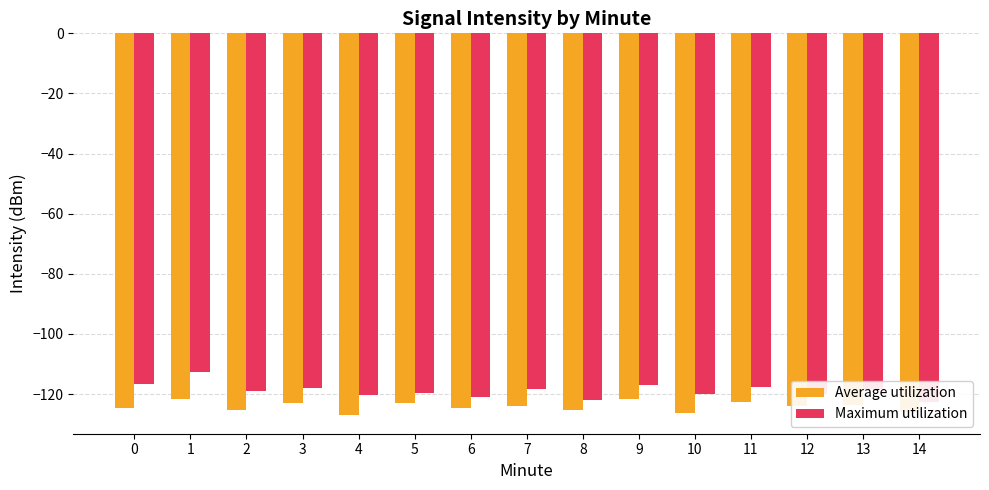

Is the value of Average utilization at 6 greater than the value of Maximum utilization at 4?

No